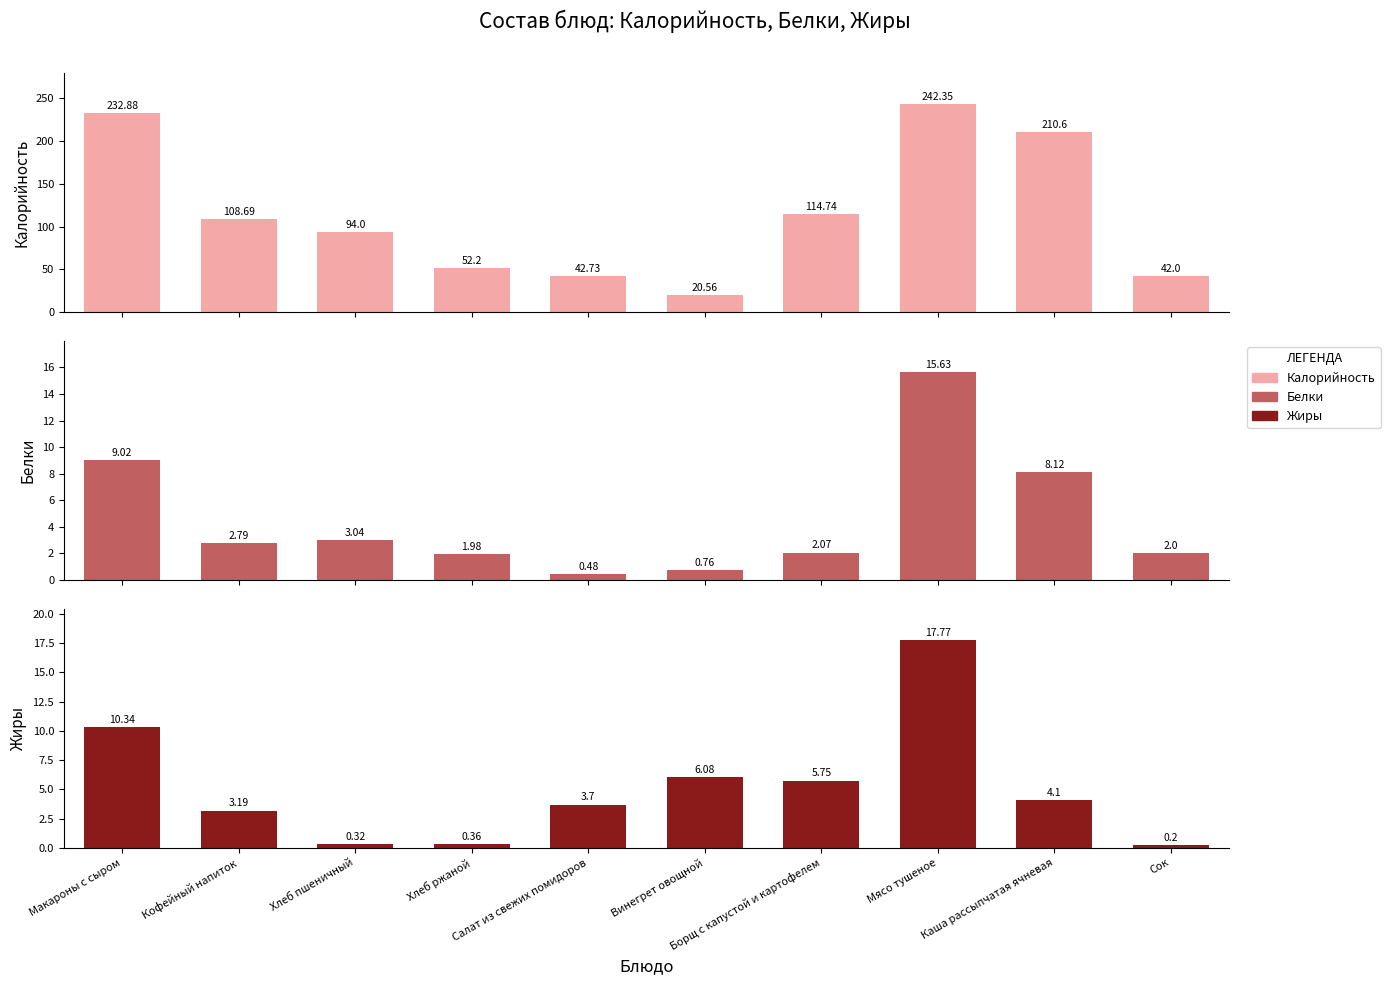

What is the sum of the Калорийность values at Хлеб ржаной and Макароны с сыром?

285.1